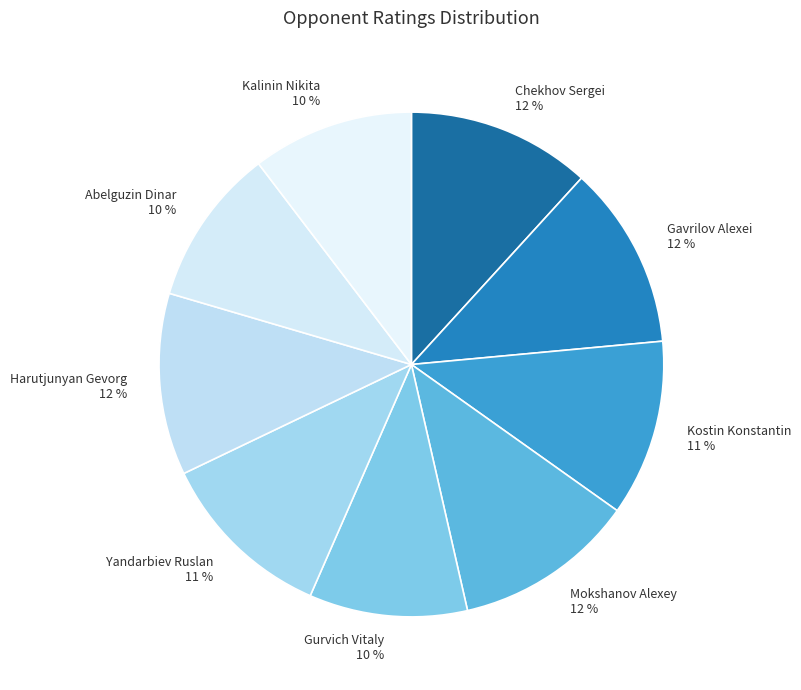

Is it true that Harutjunyan Gevorg is 1% of the pie?

False